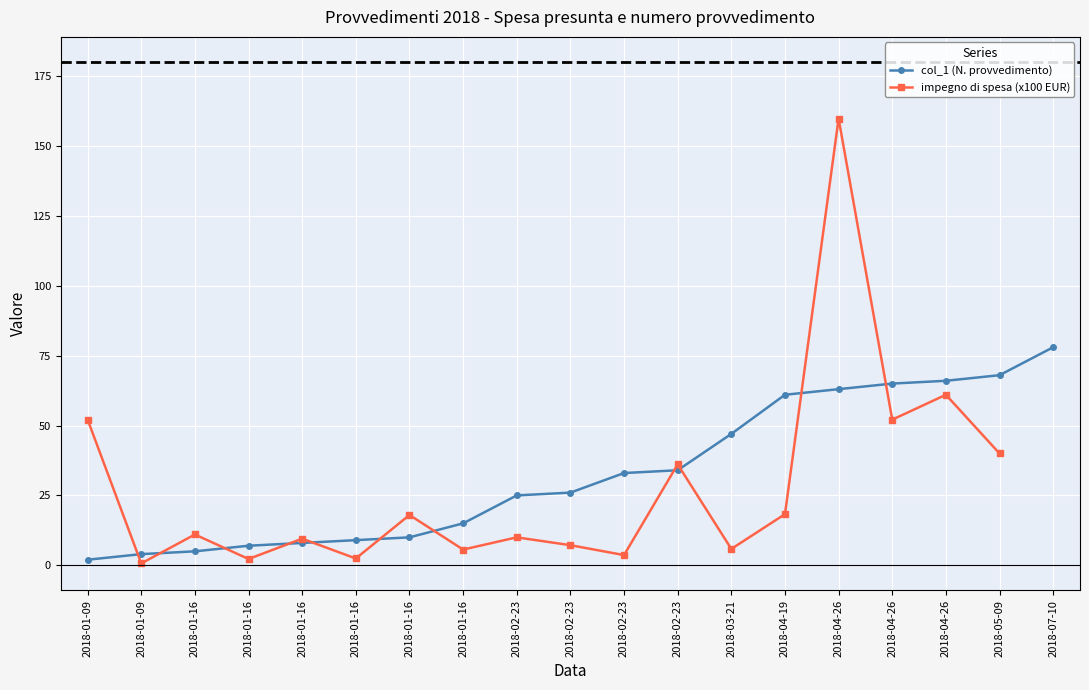

The col_1 (N. provvedimento) series shows 1.7 at 2018-01-09. True or false?

False